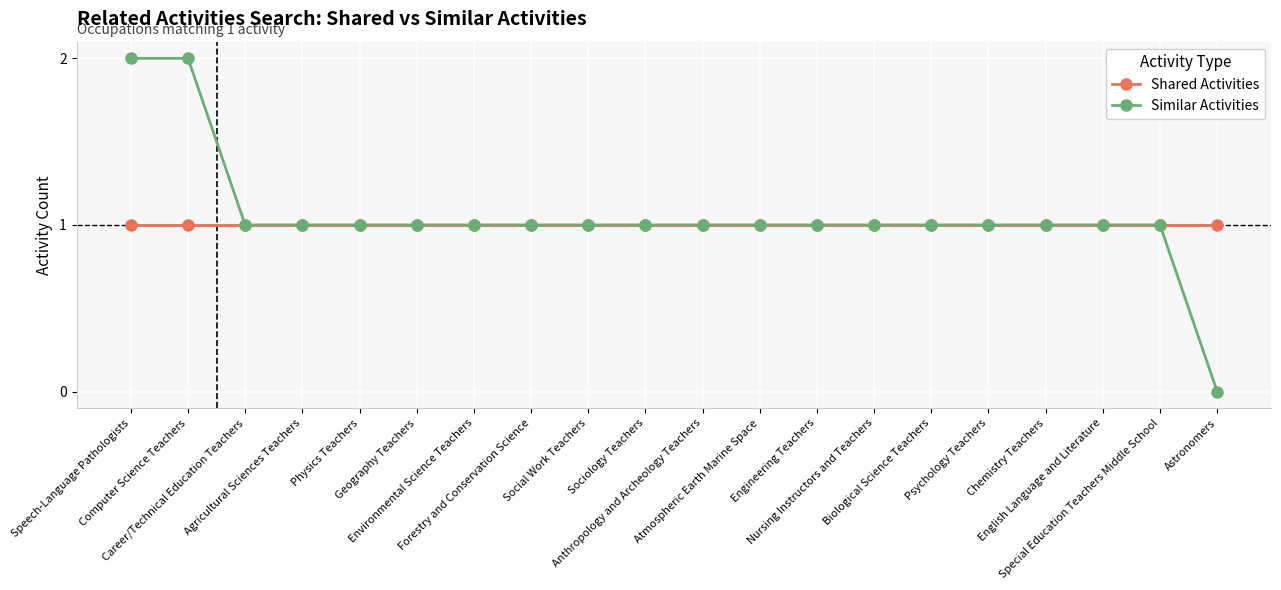

What are all the series names shown in the legend?

Shared Activities, Similar Activities